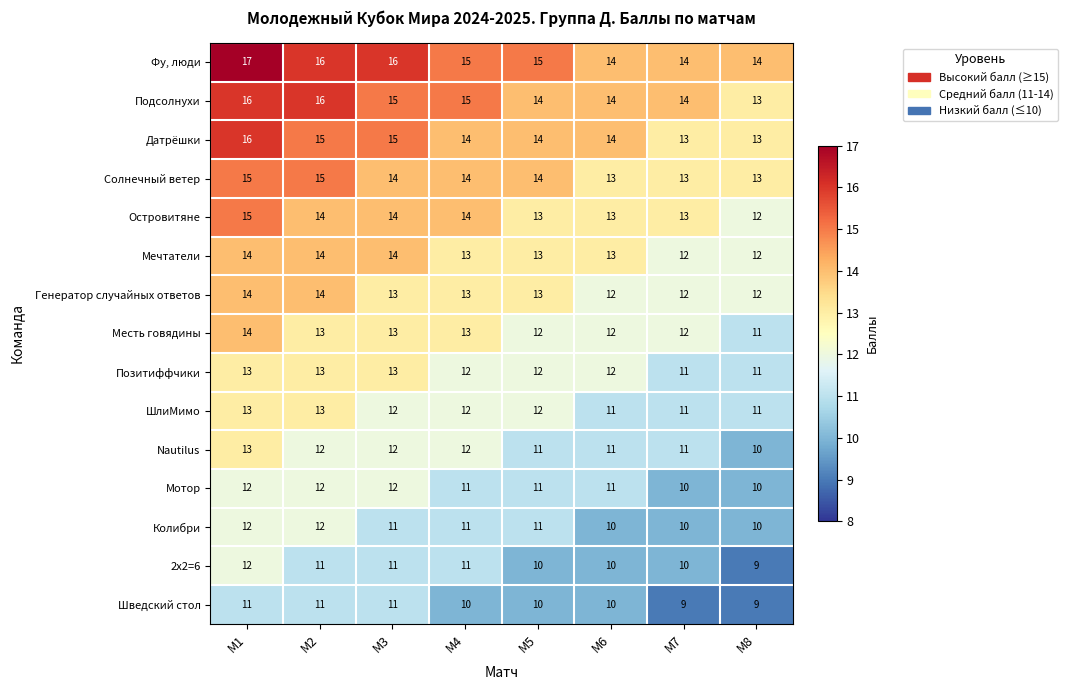

What is the average value of the Солнечный ветер series?

14